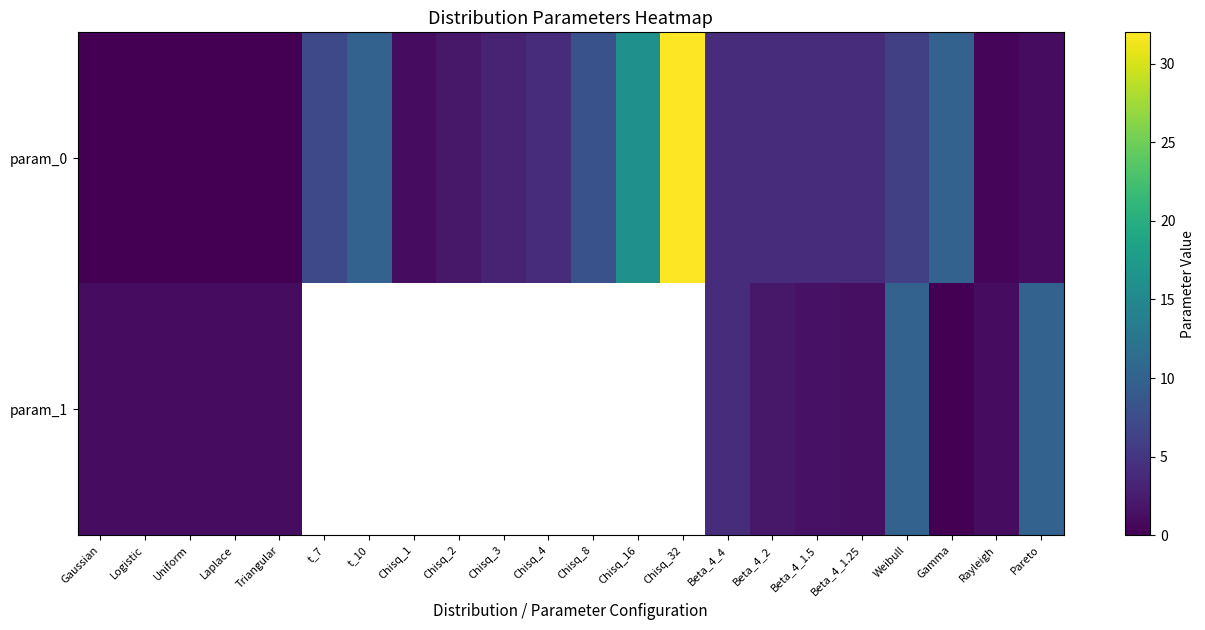

Is the value of param_0 at t_7 greater than the value of param_1 at Uniform?

Yes